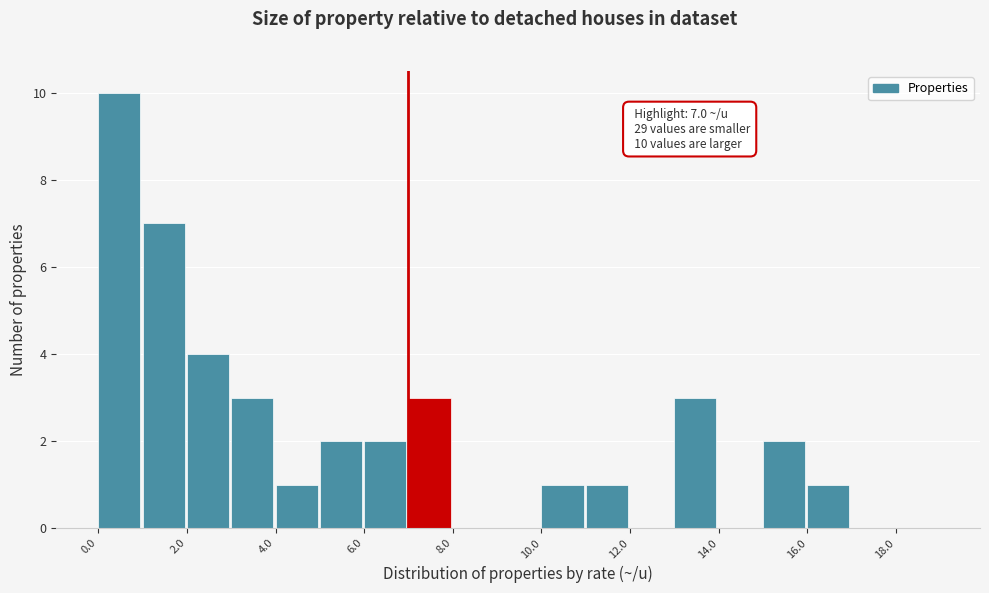

Over which range of the x-axis is the bar tallest?

0 to 1